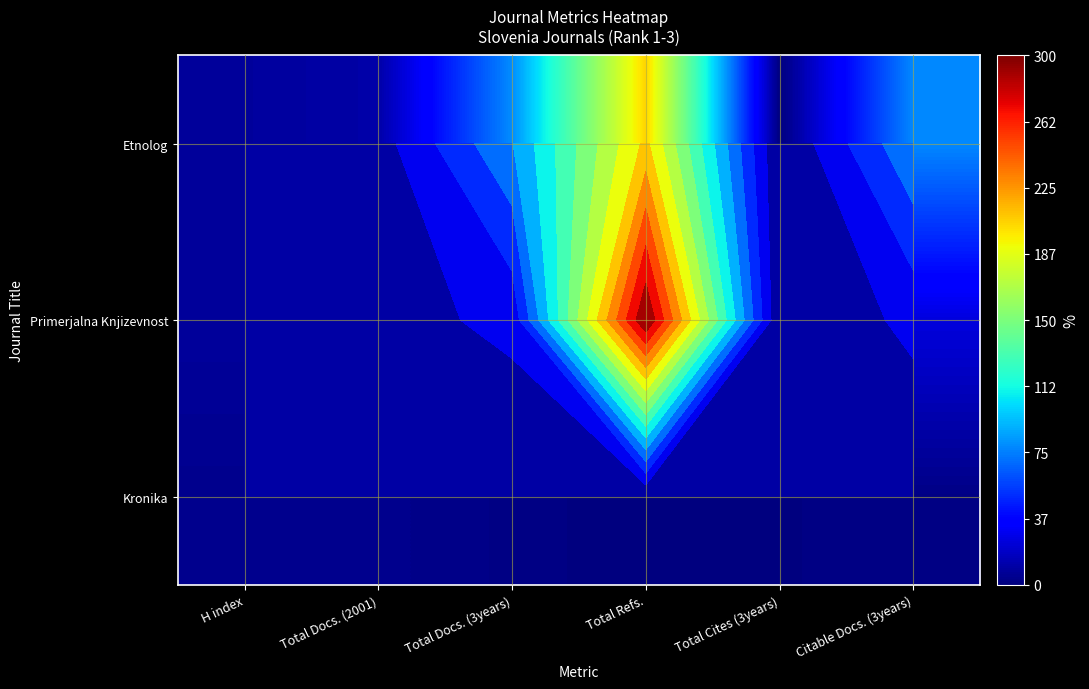

What is the total value across all series at Total Docs. (3years)?

106